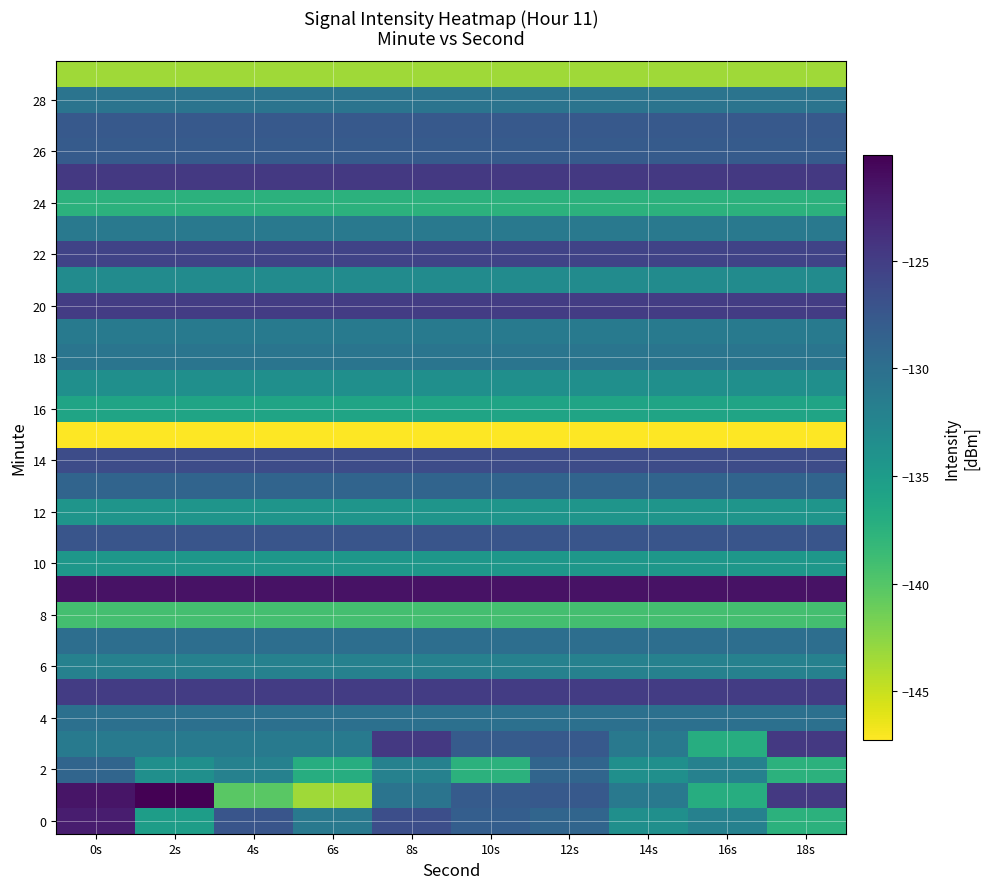

Between 16s and 14s, which is larger?

16s